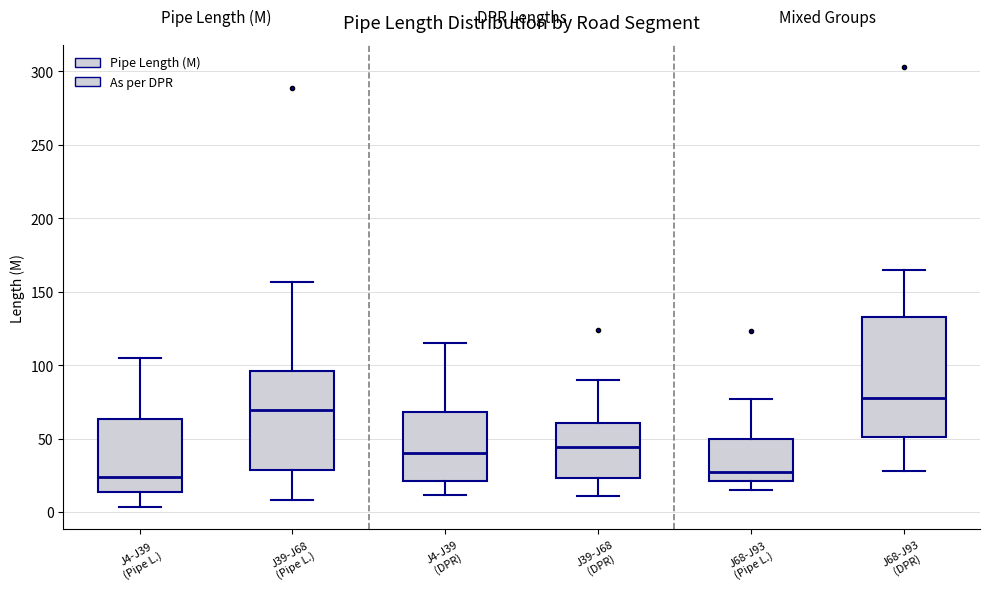

Comparing the boxes themselves (not the whiskers), which one is the tallest?

J68-J93 (DPR)